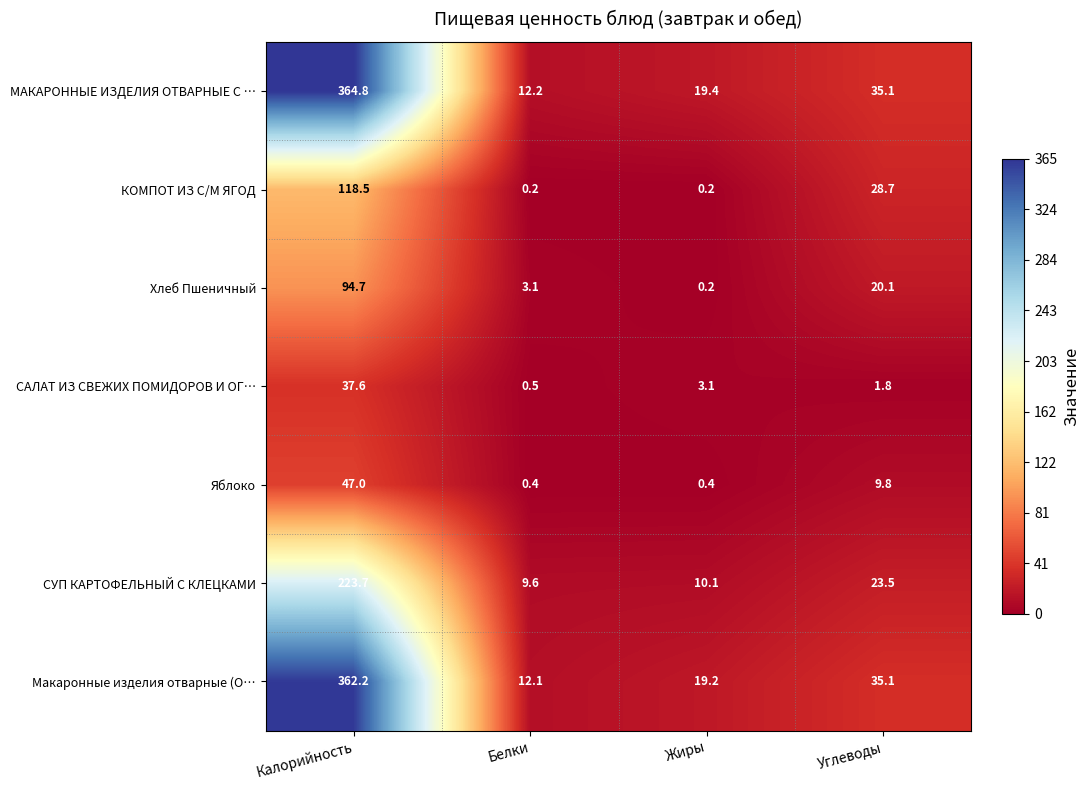

Reading left to right, list all the values displayed in this chart.

МАКАРОННЫЕ ИЗДЕЛИЯ ОТВАРНЫЕ С …: Калорийность=364.8	Белки=12.2	Жиры=19.4	Углеводы=35.1
КОМПОТ ИЗ С/М ЯГОД: Калорийность=118.5	Белки=0.2	Жиры=0.2	Углеводы=28.7
Хлеб Пшеничный: Калорийность=94.7	Белки=3.1	Жиры=0.2	Углеводы=20.1
САЛАТ ИЗ СВЕЖИХ ПОМИДОРОВ И ОГ…: Калорийность=37.6	Белки=0.5	Жиры=3.1	Углеводы=1.8
Яблоко: Калорийность=47.0	Белки=0.4	Жиры=0.4	Углеводы=9.8
СУП КАРТОФЕЛЬНЫЙ С КЛЕЦКАМИ: Калорийность=223.7	Белки=9.6	Жиры=10.1	Углеводы=23.5
Макаронные изделия отварные (О…: Калорийность=362.2	Белки=12.1	Жиры=19.2	Углеводы=35.1